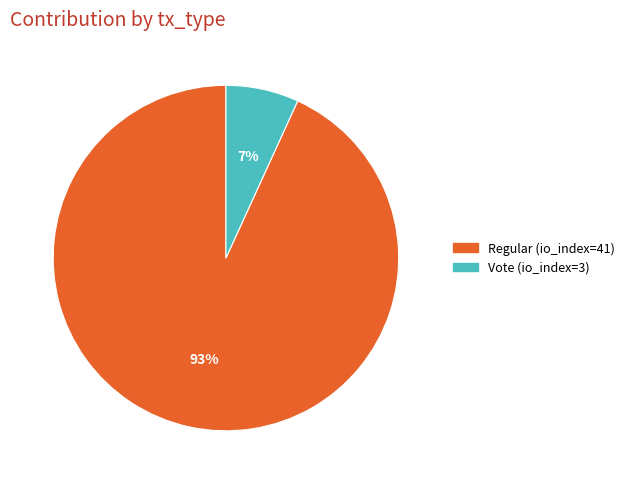

What is the majority slice?

Regular (io_index=41)